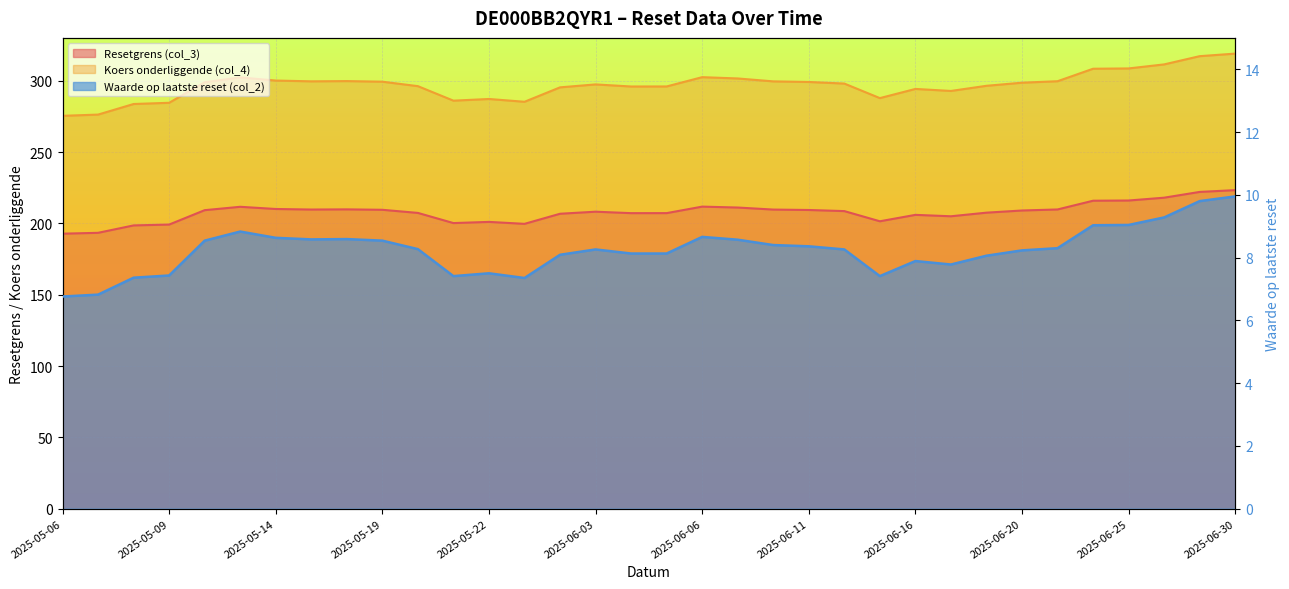

At which category is the sum across all series the highest?

2025-06-30